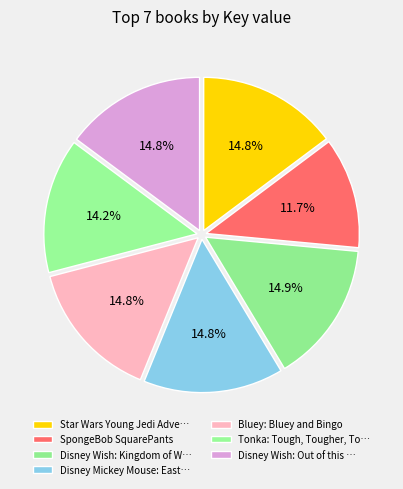

To the nearest percent, what is the difference between the largest and smallest slice percentages?

3%